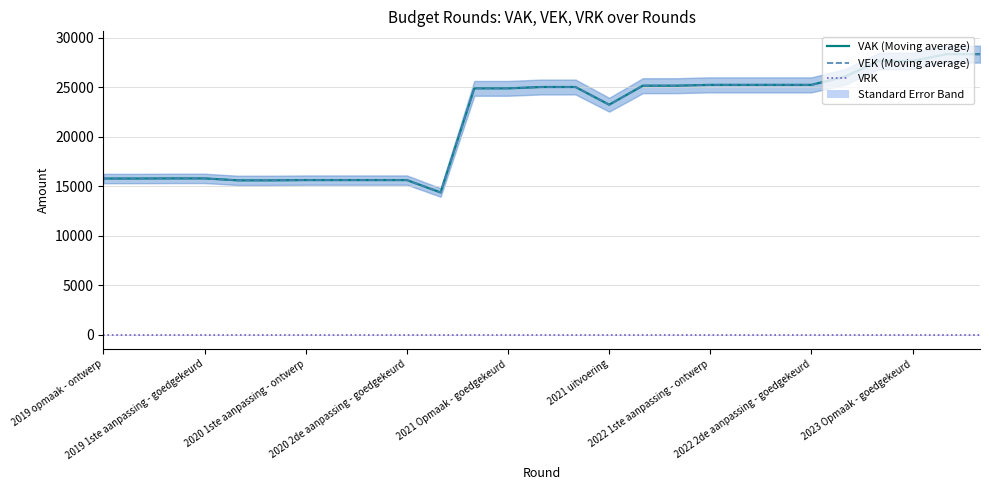

What are all the series names shown in the legend?

VAK (Moving average), VEK (Moving average), VRK